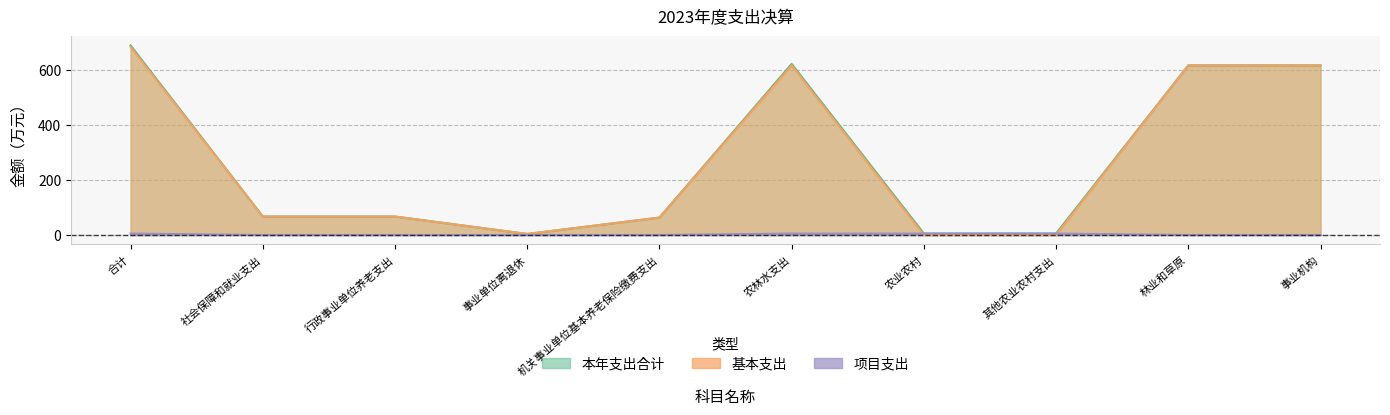

What is the total value across all series at 合计?

1374.6